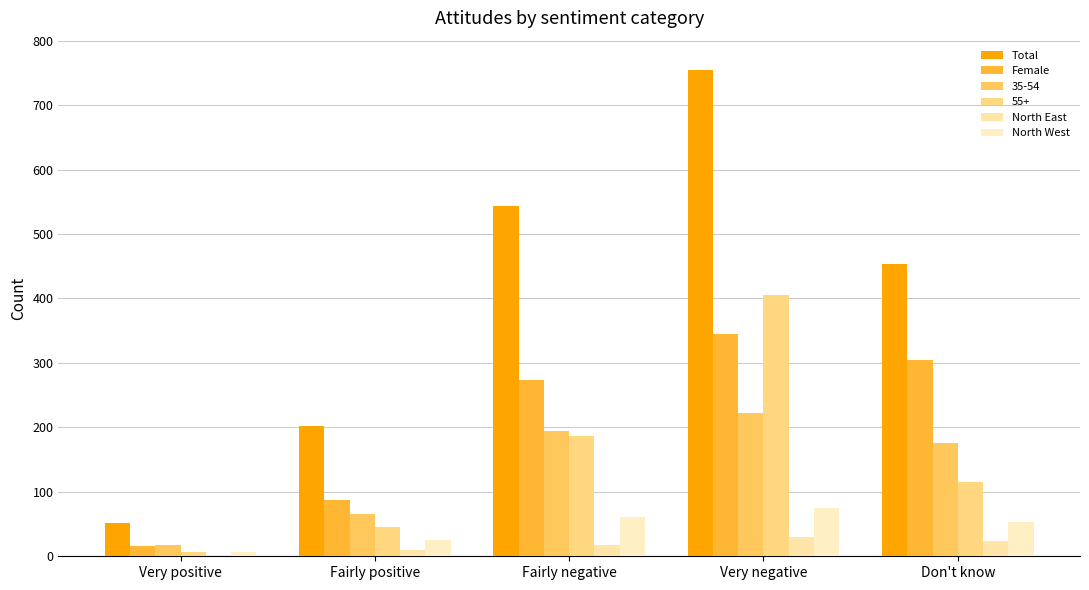

What is the sum of all North East values?

82